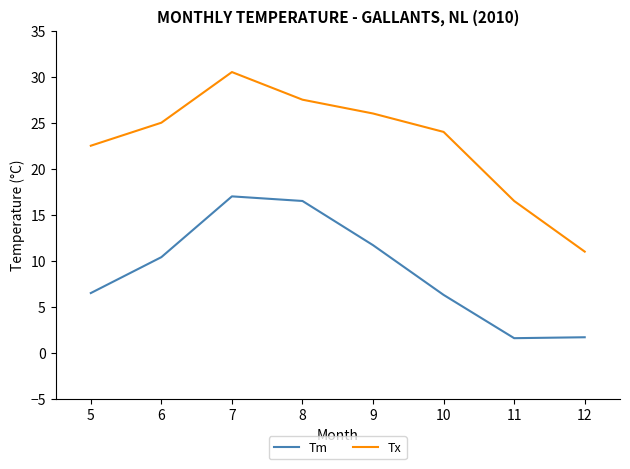

Which category has the highest value across all series?

7